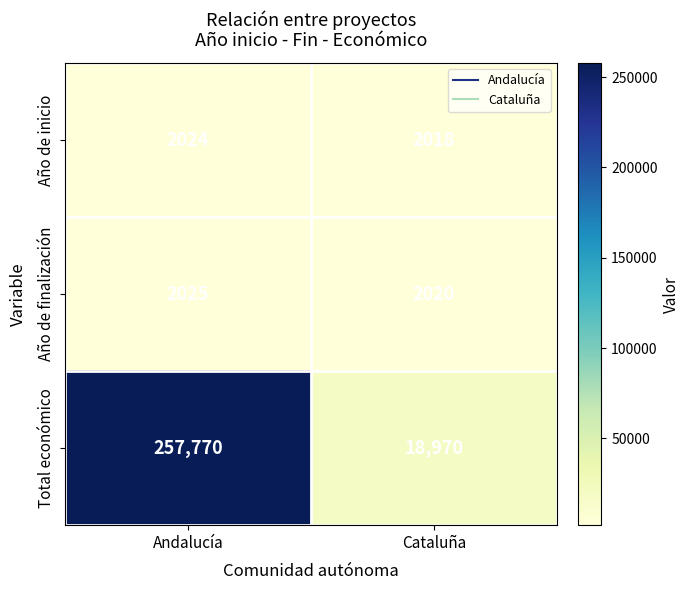

What is the difference between the maximum and minimum values in the Total económico series?

238800